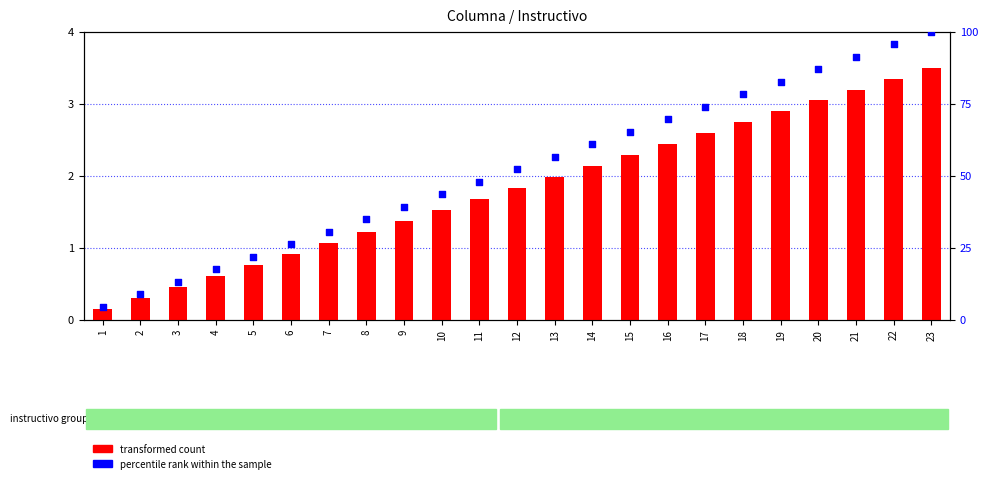

Which series reaches the maximum Y coordinate?

percentile rank within the sample